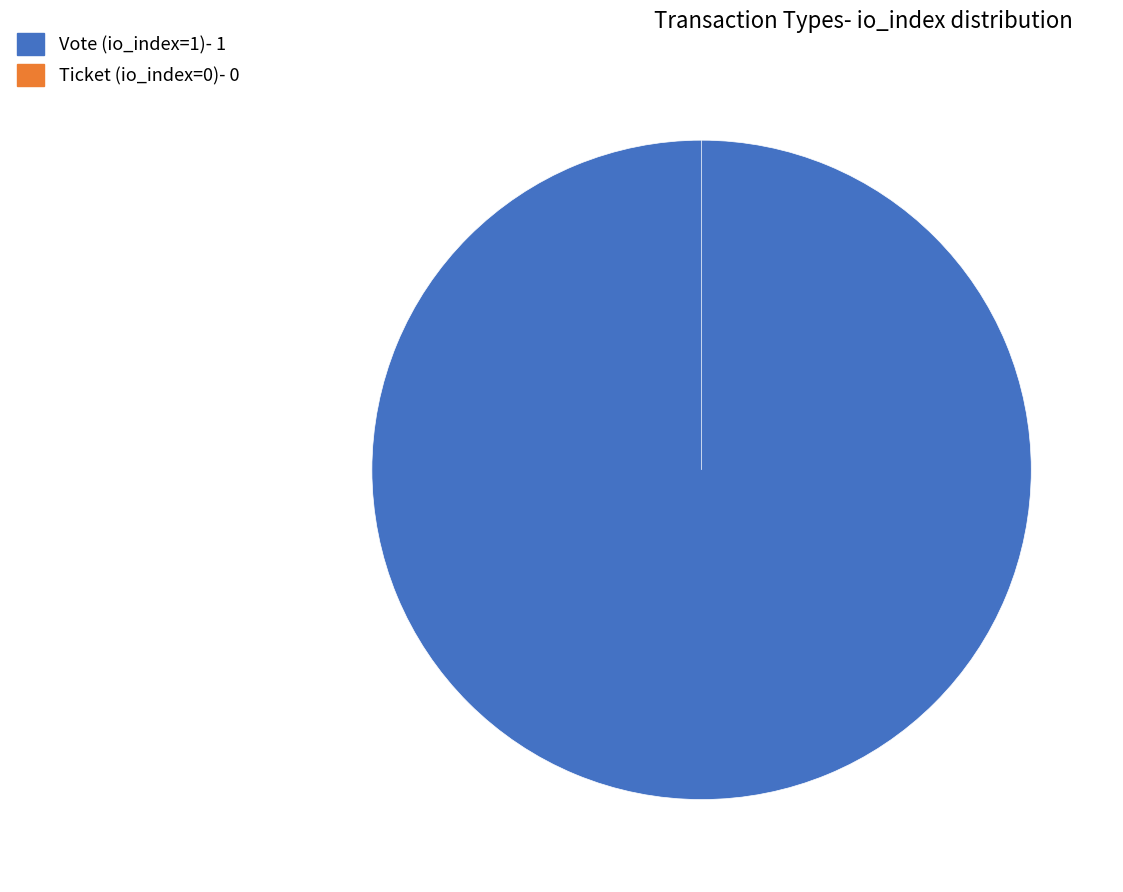

To the nearest percent, what is the difference between the Ticket (io_index=0) and Vote (io_index=1) slice percentages?

100%